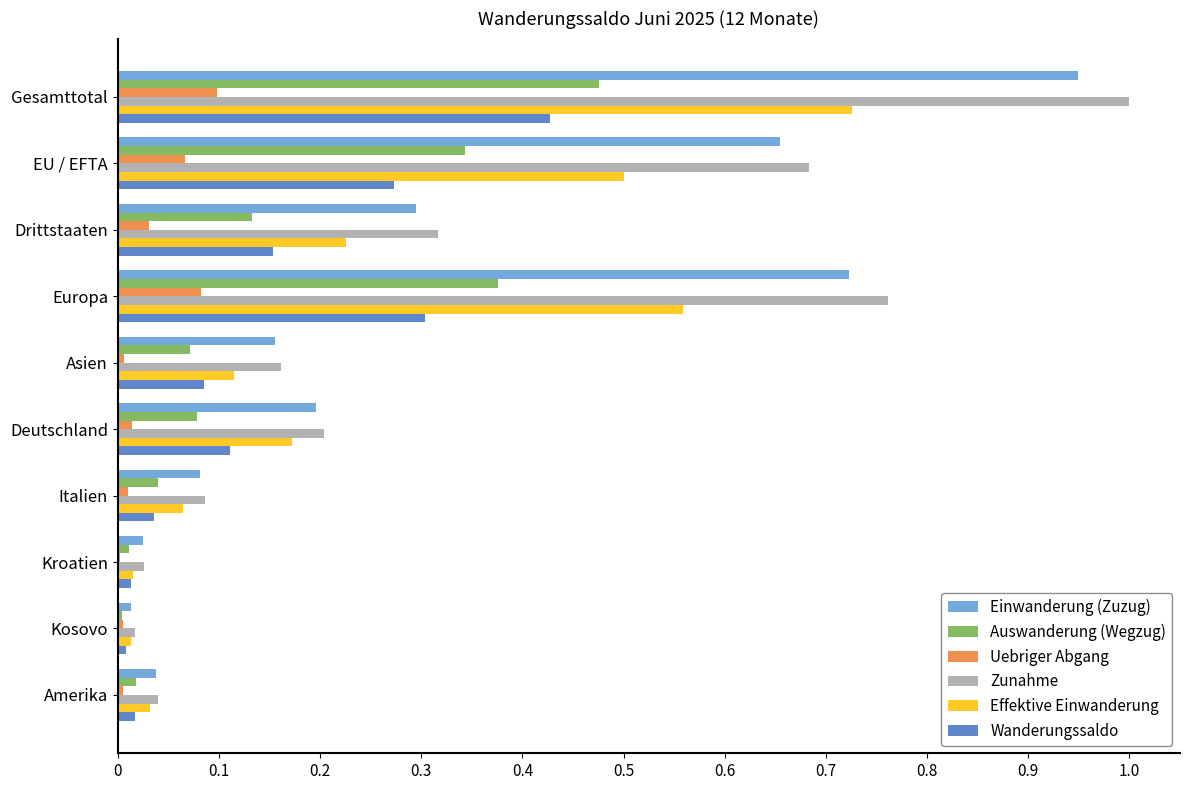

True or false: Uebriger Abgang has a value of 0.0 at Deutschland.

True